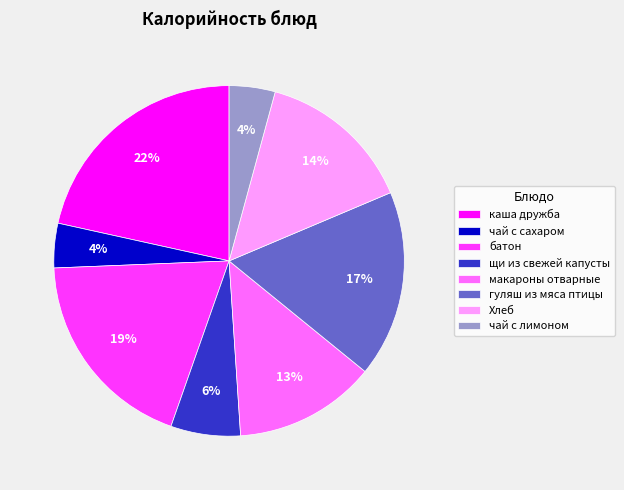

Which has a higher value, гуляш из мяса птицы or щи из свежей капусты?

гуляш из мяса птицы